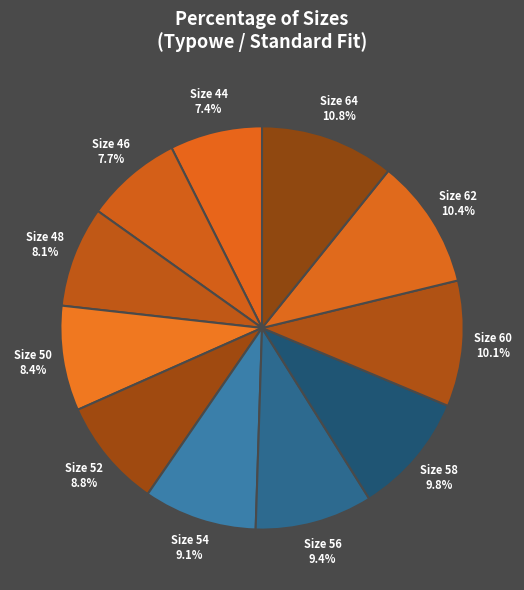

Is the sum of Size 50 and Size 62 greater than half?

No